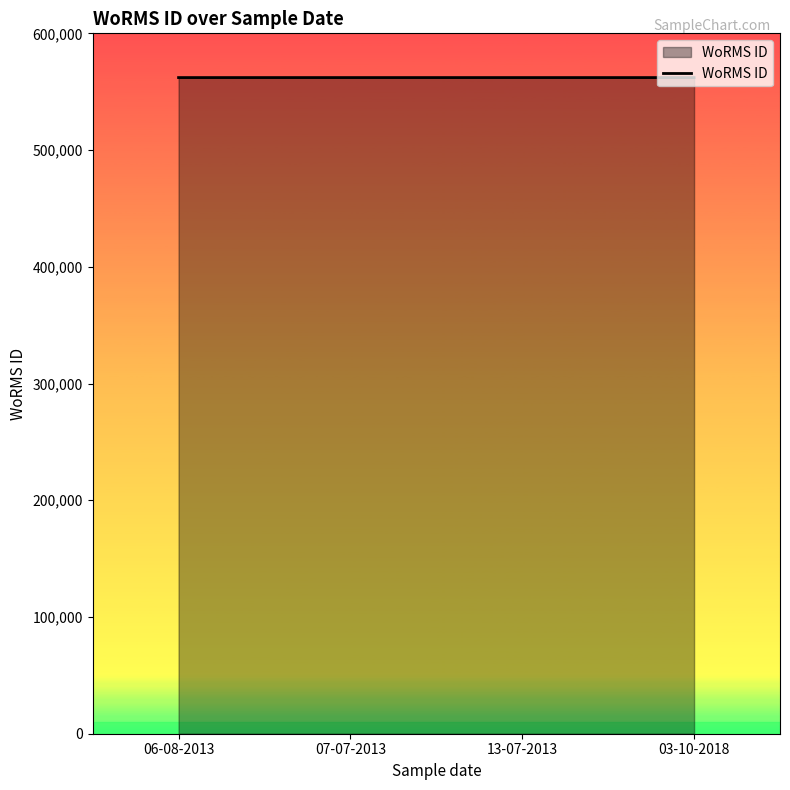

True or false: there are more than 1 points higher than both neighbors.

False